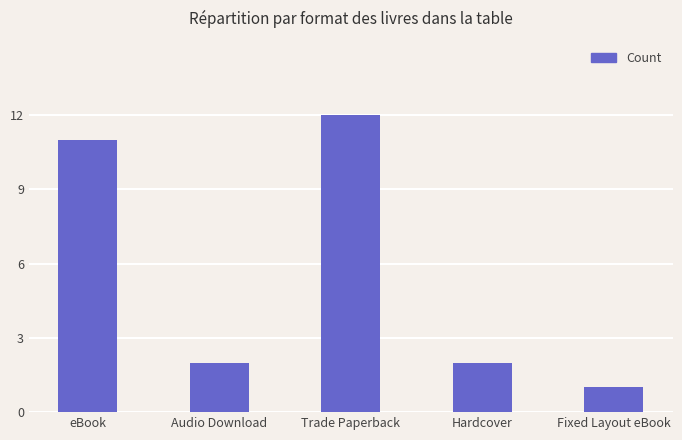

At which label does the data first exceed 2?

eBook